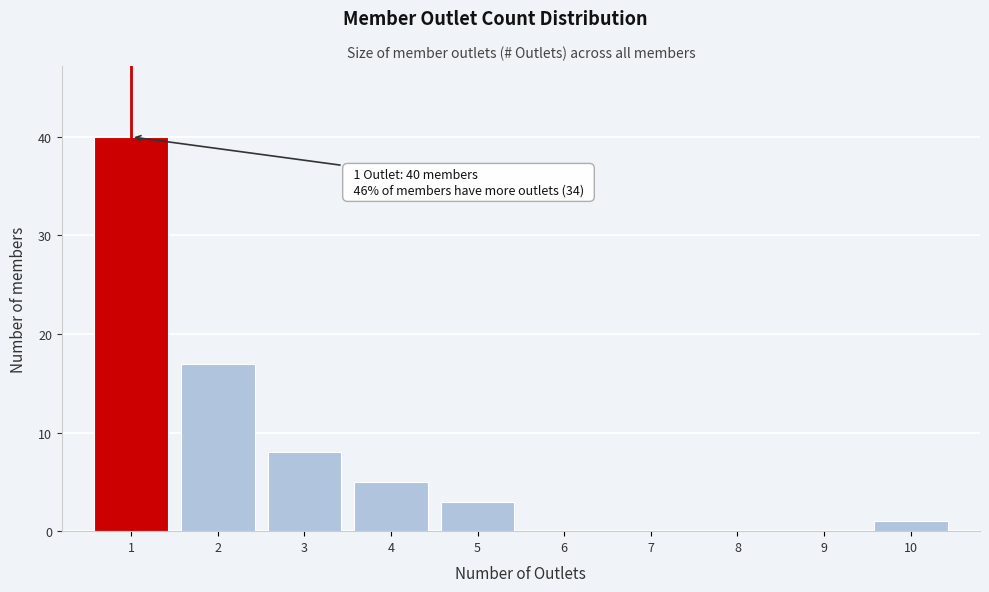

Which range on the x-axis has the tallest bar?

0.5 to 1.5